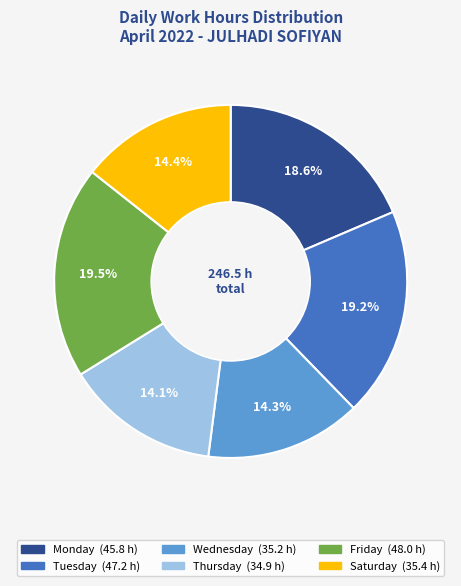

Does any single category account for the majority?

No